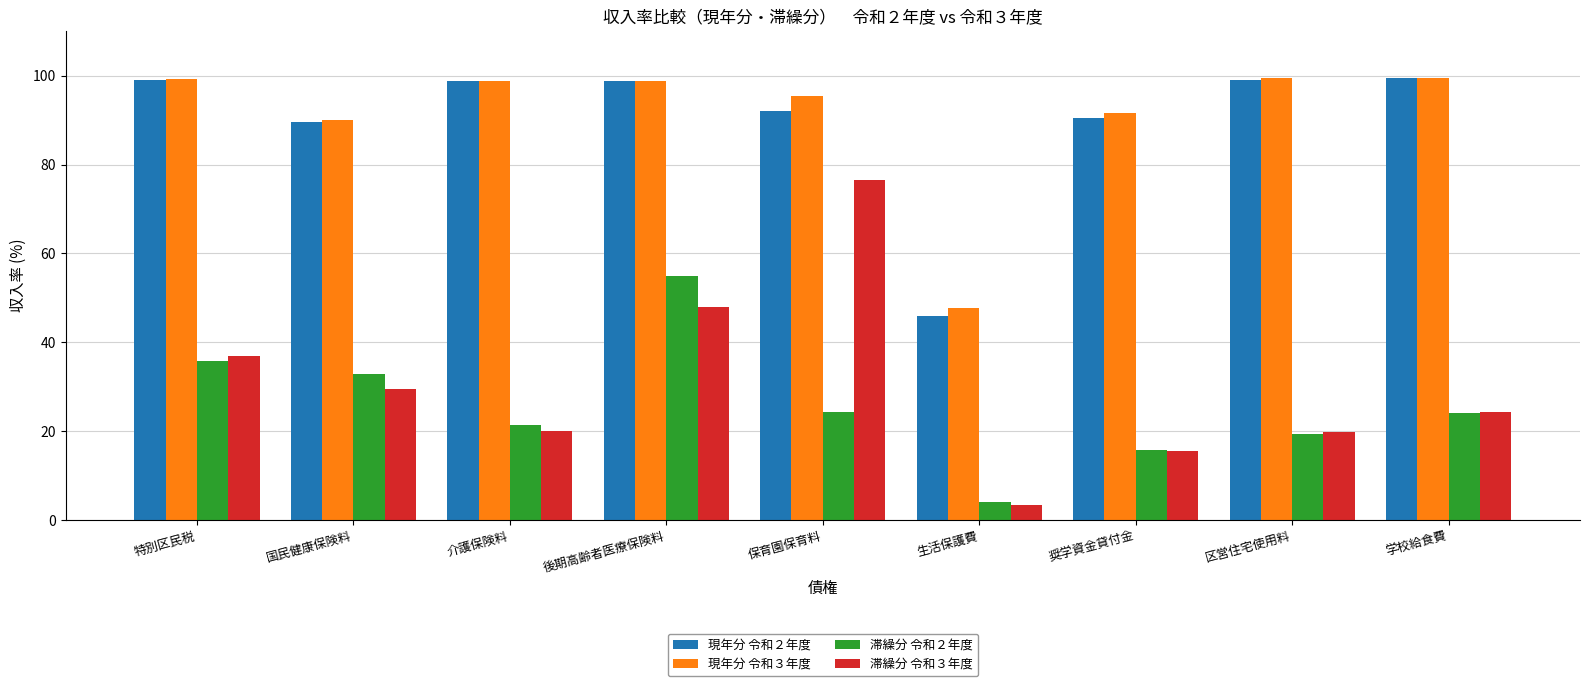

What is the difference between the highest and lowest values at 介護保険料?

78.8